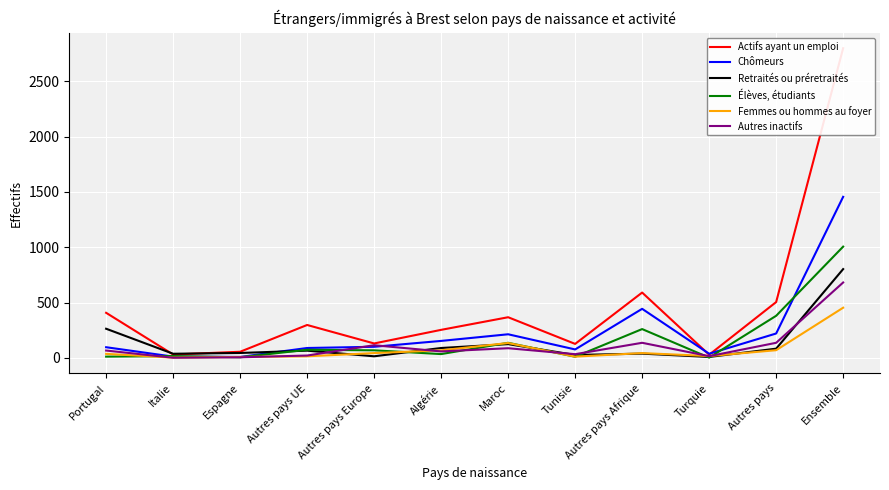

Is the value of Retraités ou préretraités at Portugal greater than the value of Autres inactifs at Autres pays Europe?

Yes